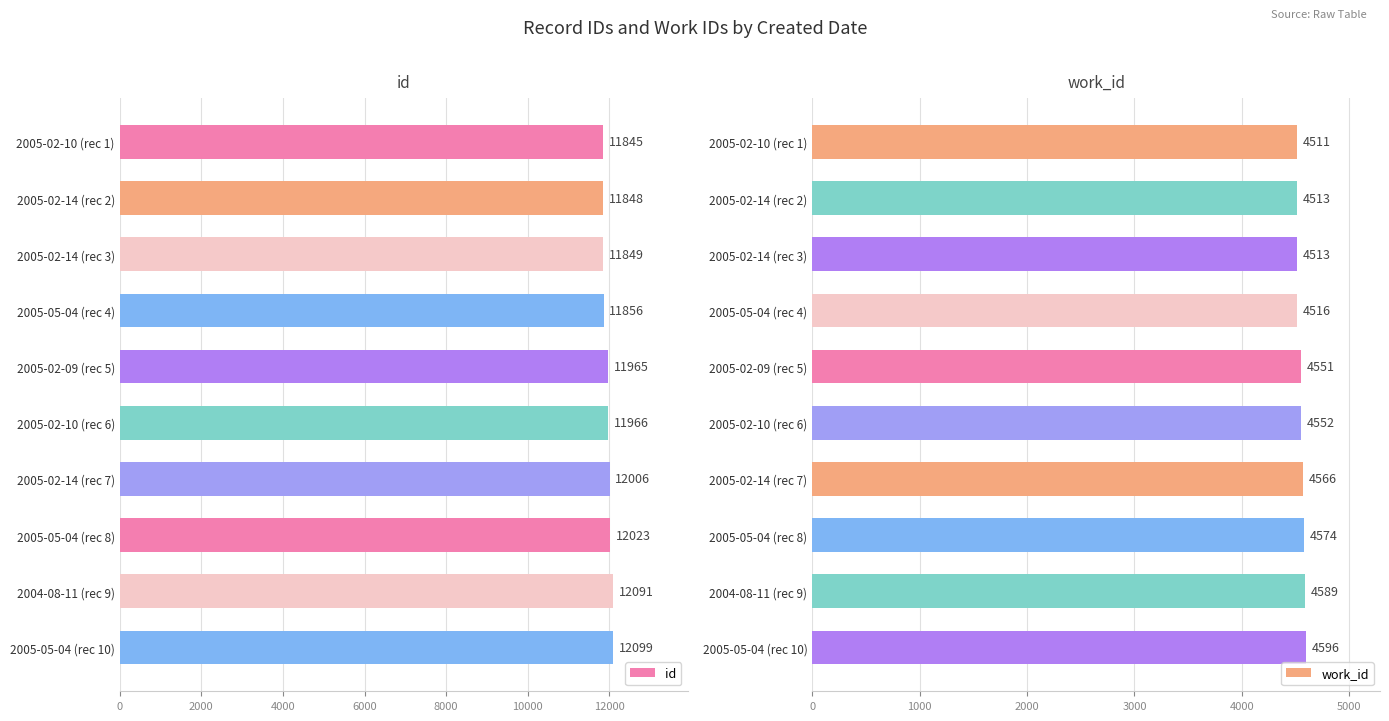

Where is work_id nearest to the value 4553?

2005-02-10 (rec 6)